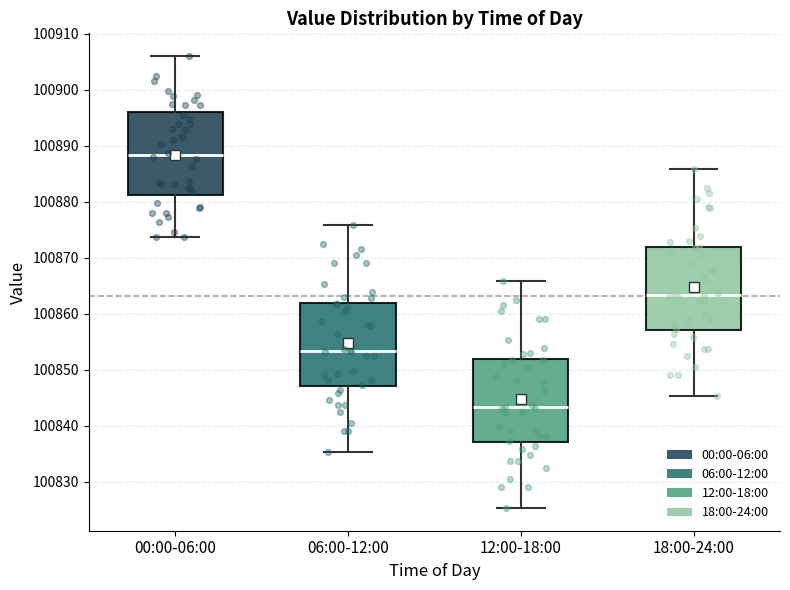

Which box has the lowest median line?

12:00-18:00